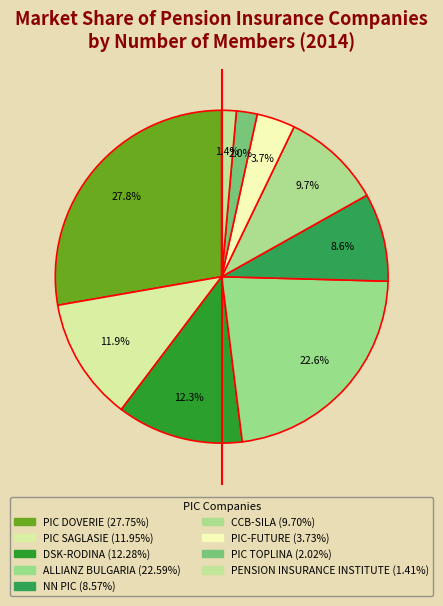

The CCB-SILA slice represents 16% of the pie. True or false?

False